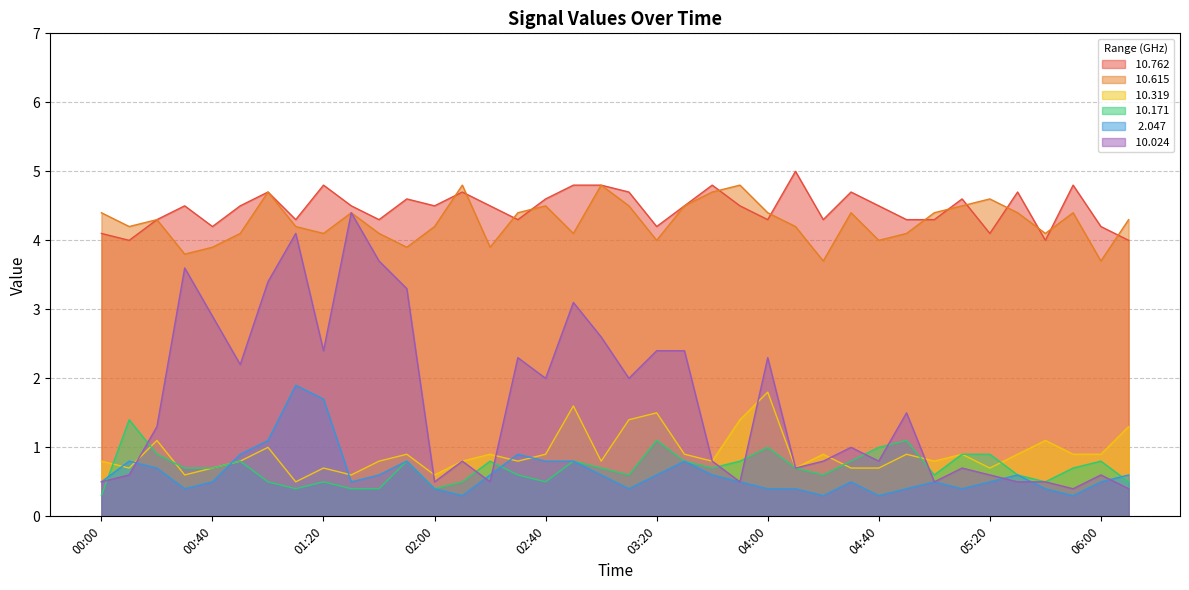

Between 00:40 and 01:30, which is larger?

01:30